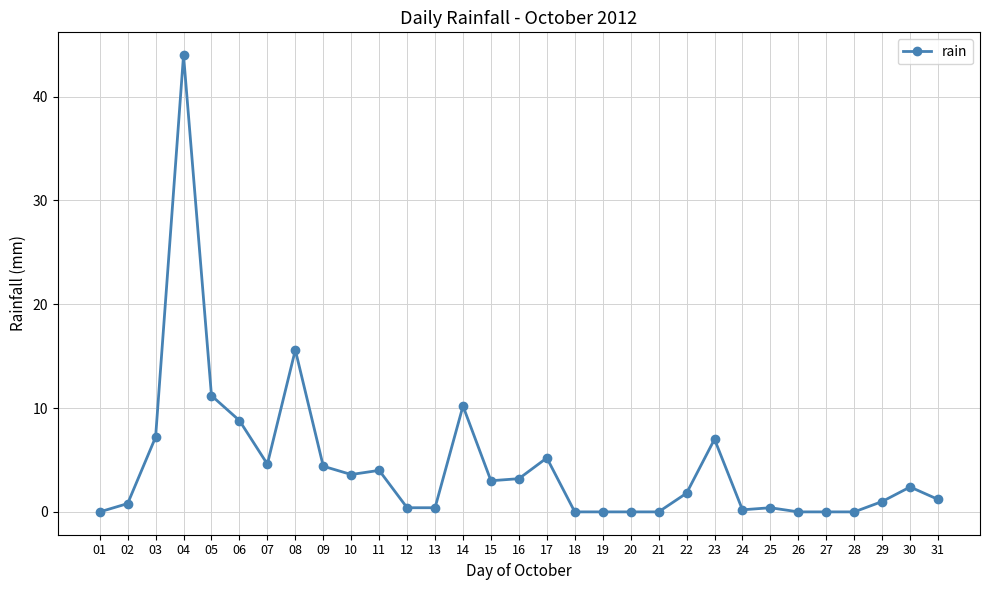

How many categories are shown in the chart?

31